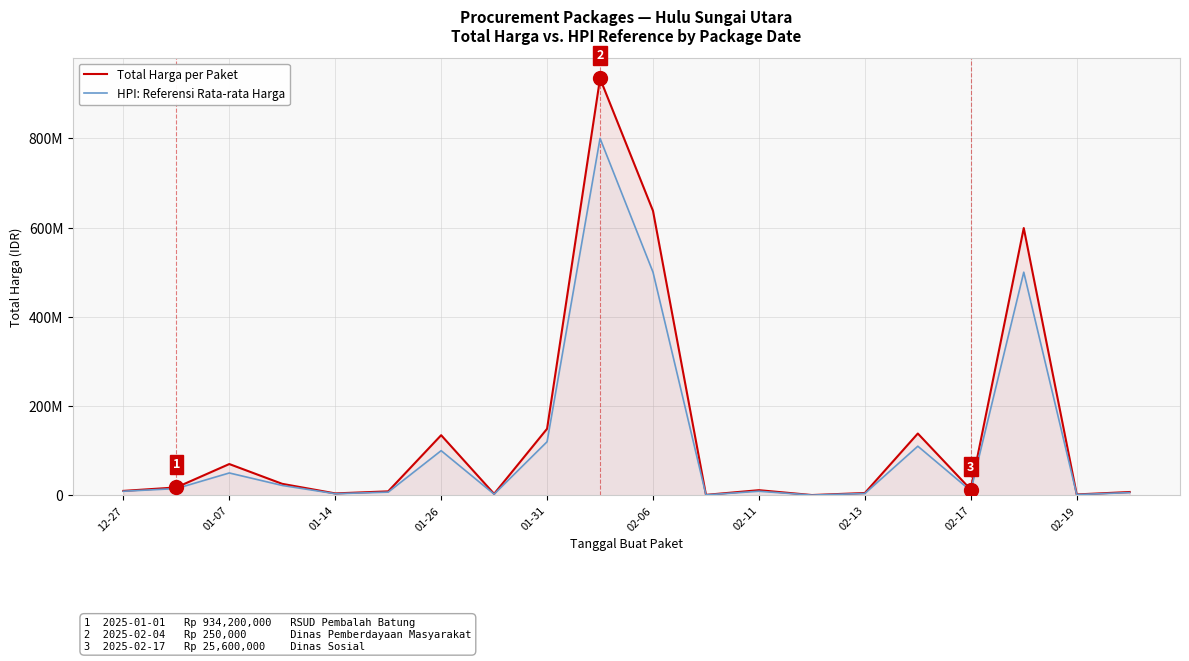

List the series in order of their peak value, highest first.

Total Harga per Paket, HPI: Referensi Rata-rata Harga